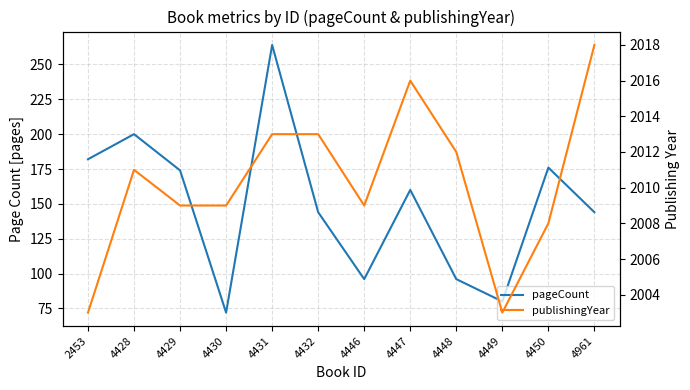

How many lines are shown in the chart?

2